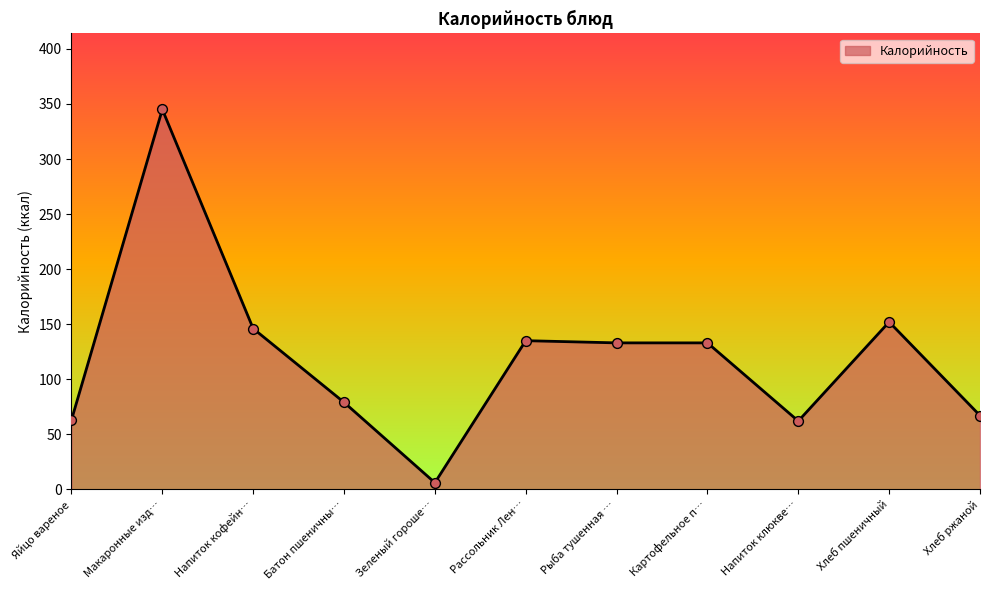

Between Хлеб ржаной and Макаронные изд…, which is larger?

Макаронные изд…